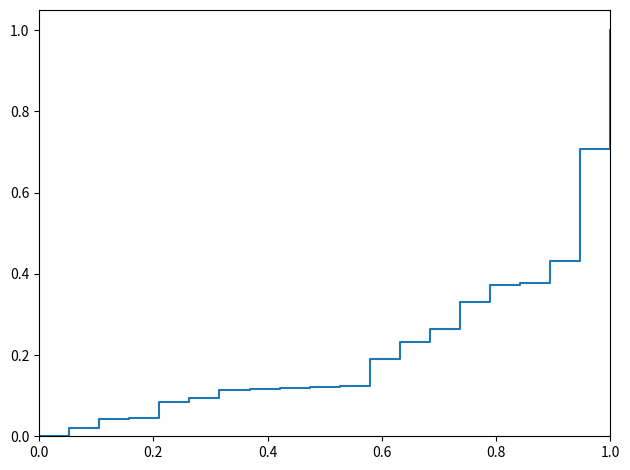

How many lines are shown in the chart?

1